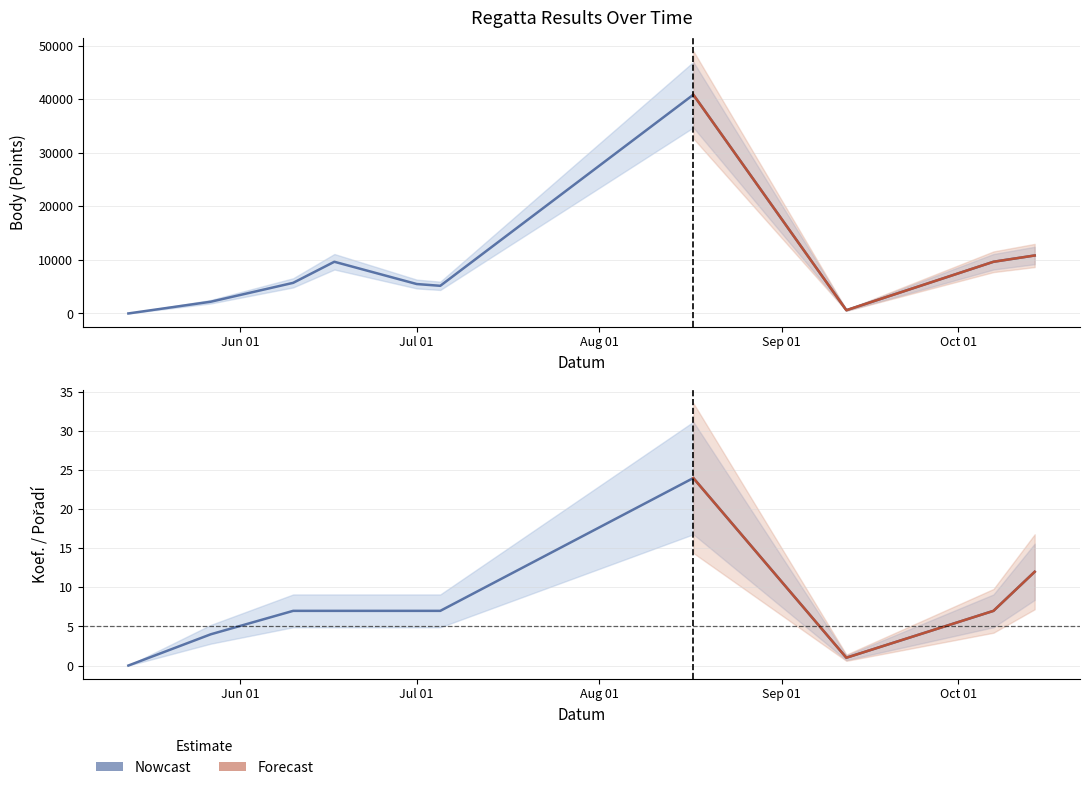

What is the greatest value displayed?

40873